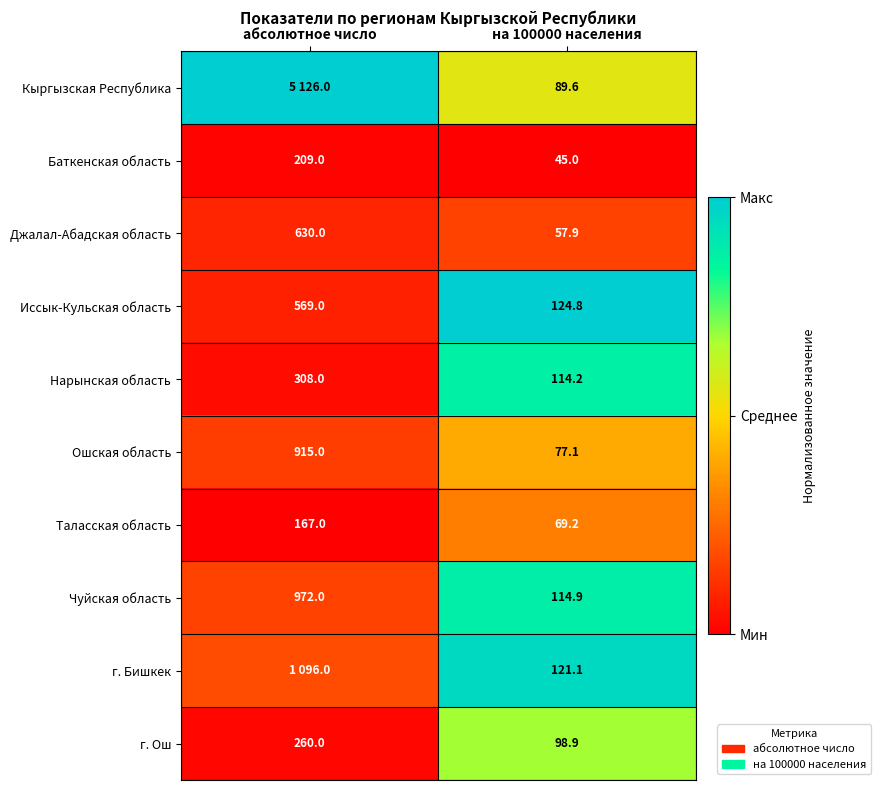

At how many categories does at least one series exceed 0?

2